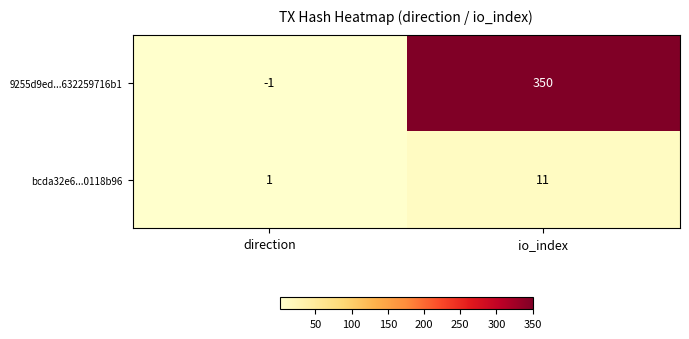

At io_index, list the series in order from smallest to largest.

bcda32e6...0118b96, 9255d9ed...632259716b1